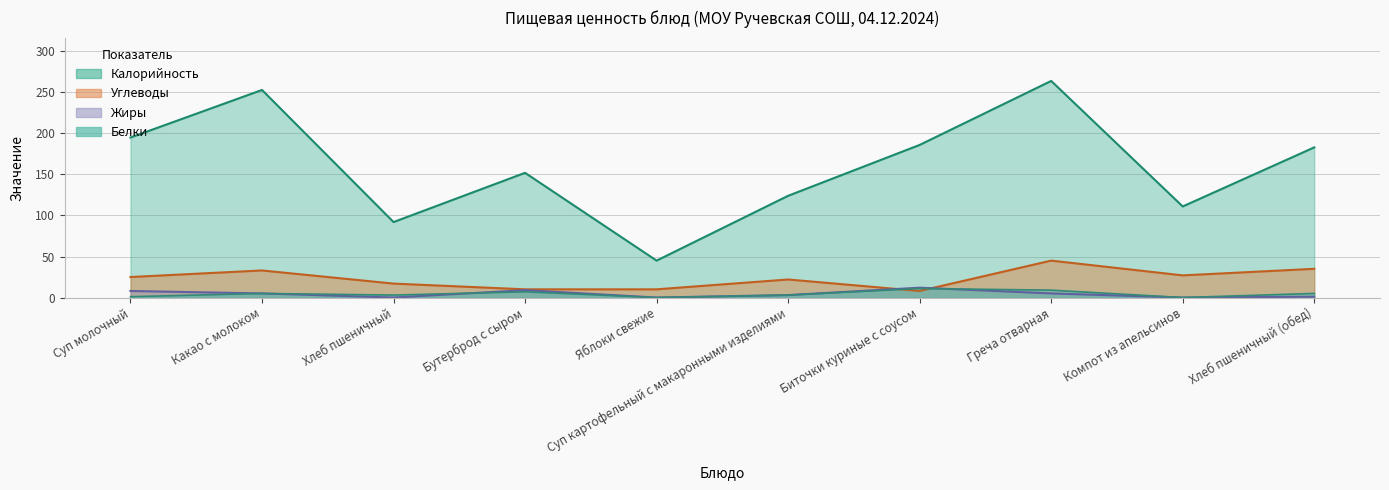

Reading left to right, list all the values displayed in this chart.

Калорийность: 195	253	92	152	45	124	186	264	111	183
Белки: 1	5	3	7	0	3	11	9	0	5
Жиры: 8	5	0	9	0	3	12	5	0	1
Углеводы: 25	33	17	10	10	22	8	45	27	35